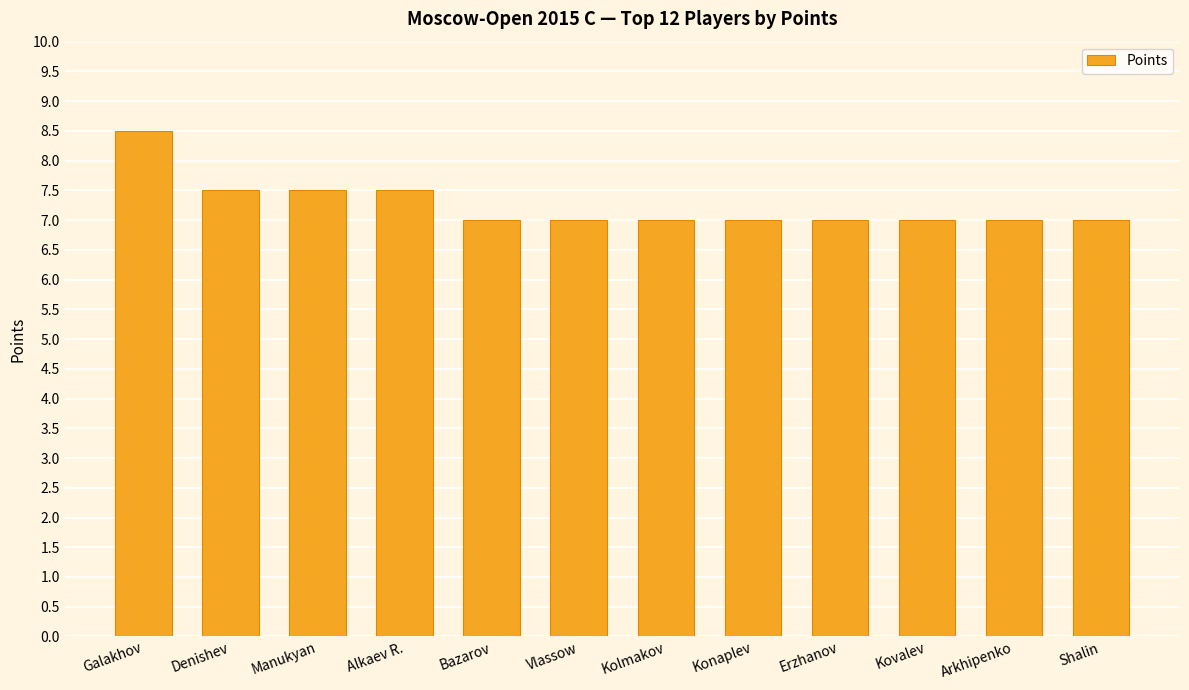

What is the difference between the maximum and minimum values?

1.5